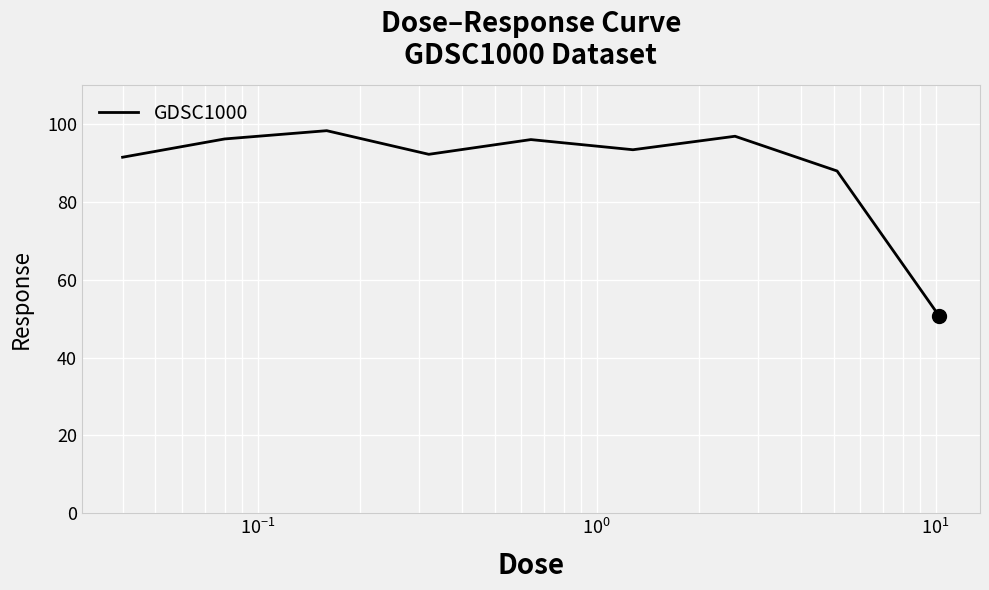

What is the maximum value shown in the chart?

98.3